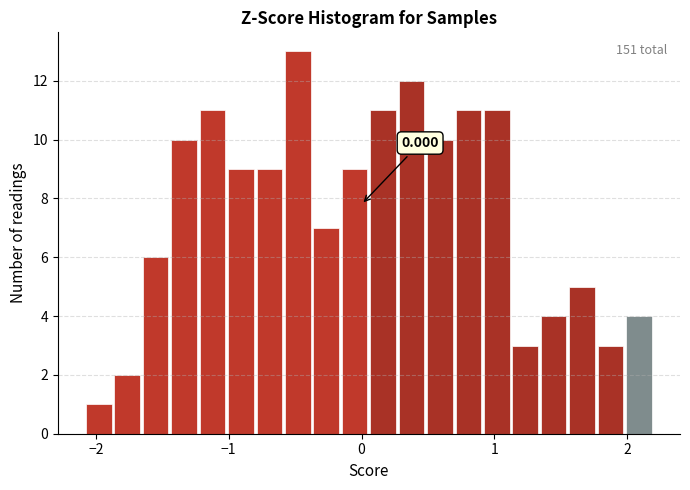

Read against the x-axis, roughly where is the centre of the tallest bar?

-0.5